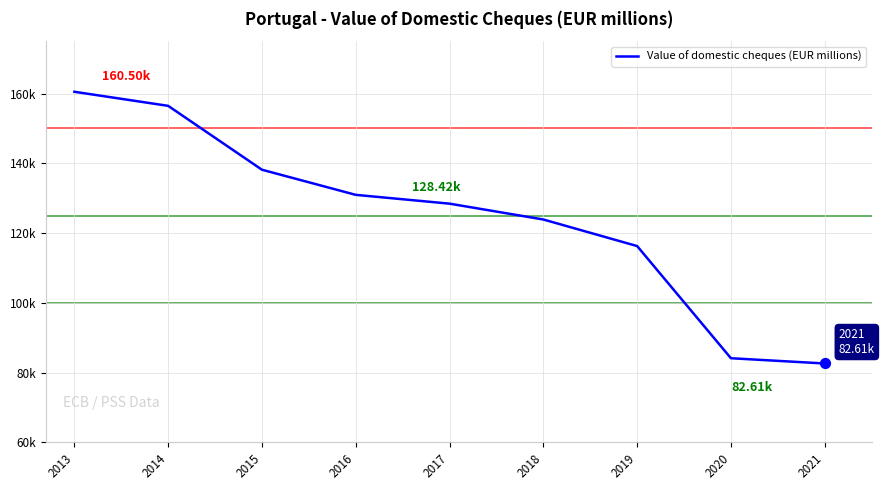

What is the change in value from 2014 to 2015?

-18311.9